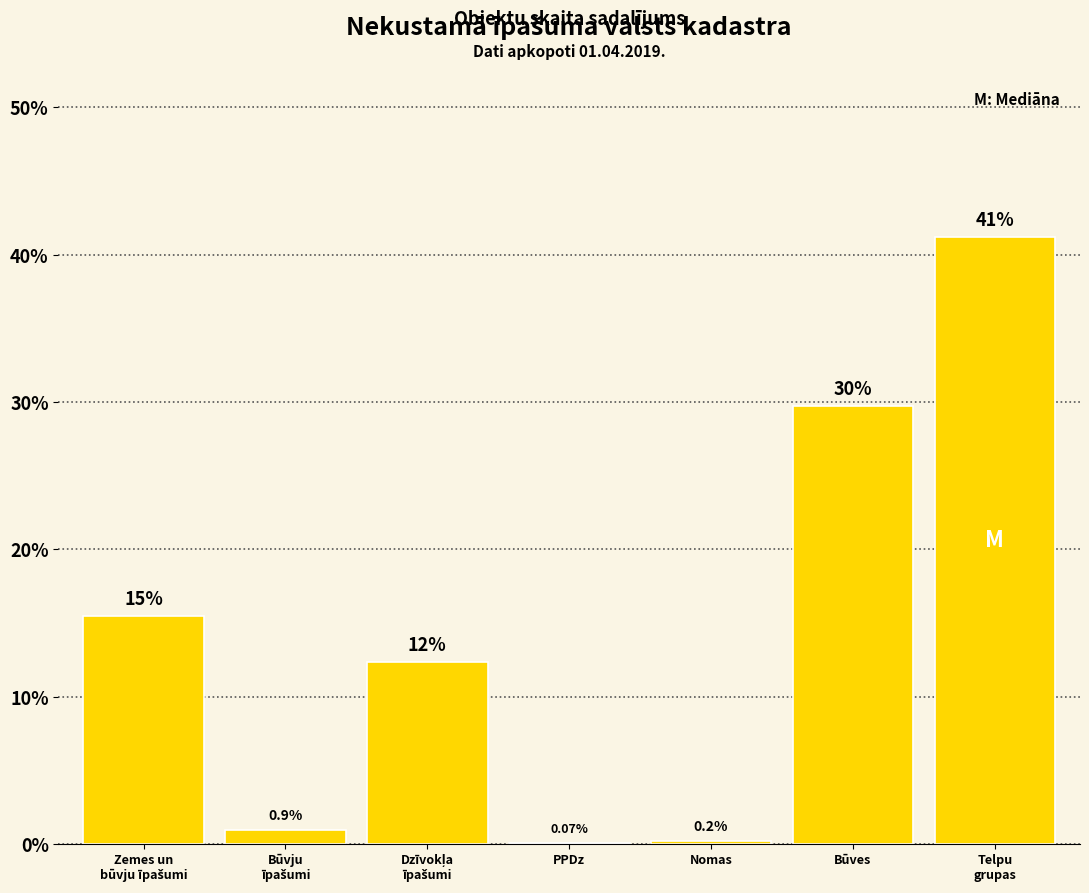

Are the bars horizontal?

No